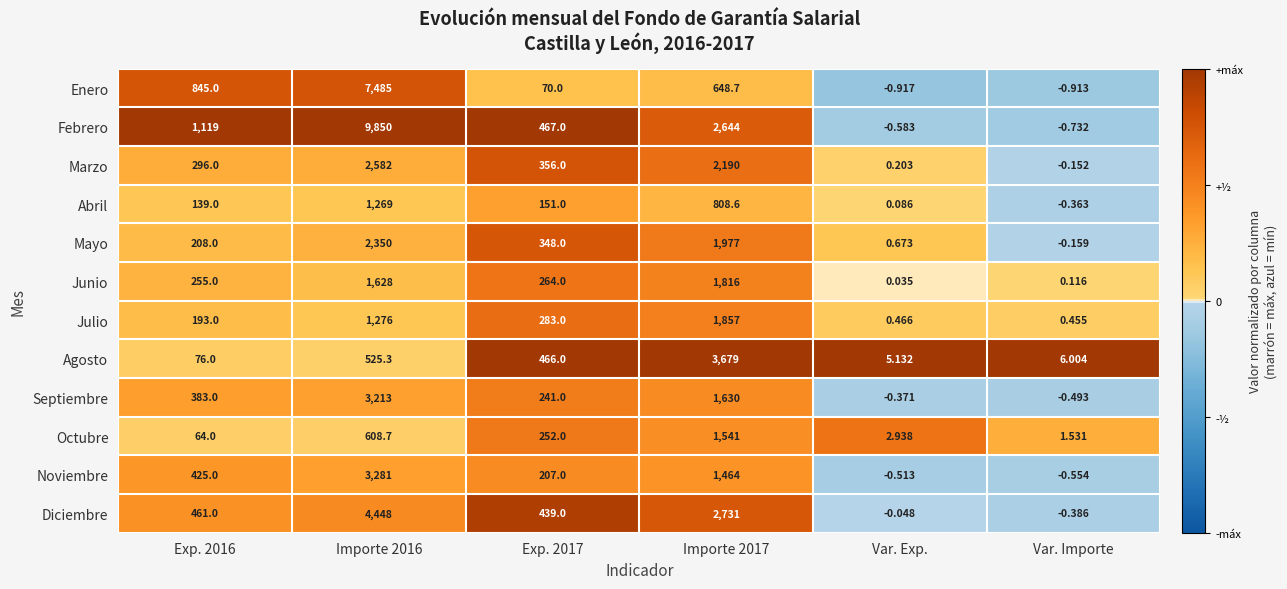

Which series has the largest range (max minus min)?

Febrero